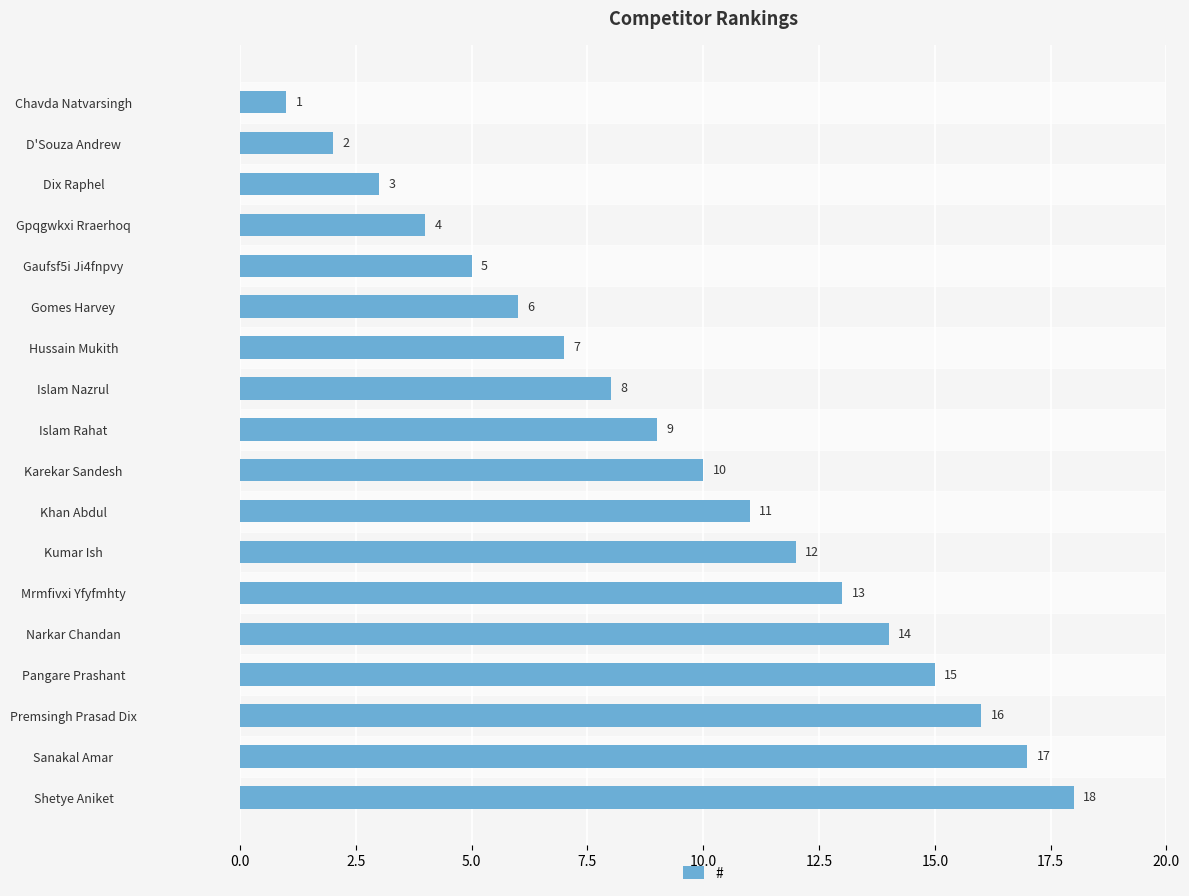

What is the smallest value displayed?

1